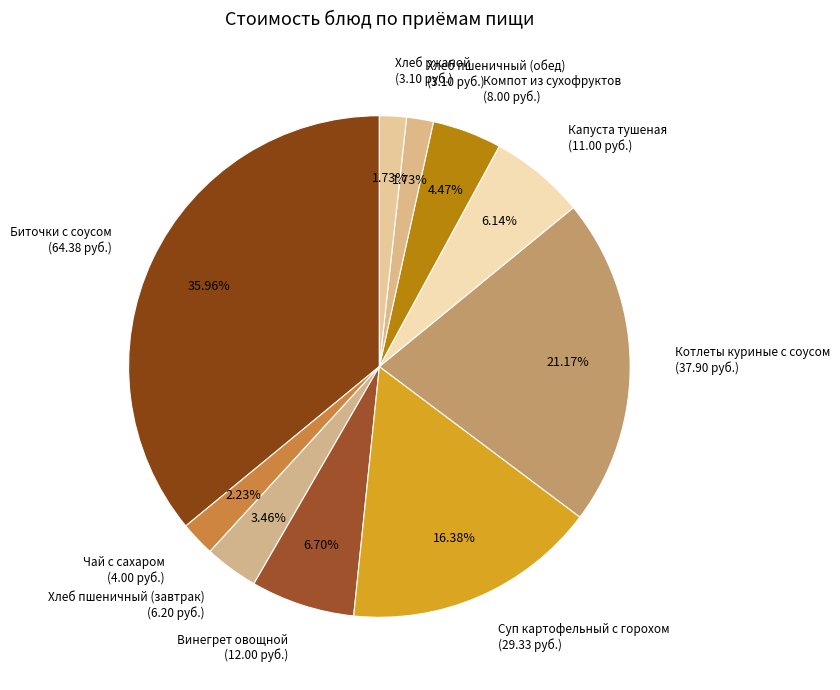

What percentage is the Хлеб пшеничный (завтрак) slice, to the nearest percent?

3%